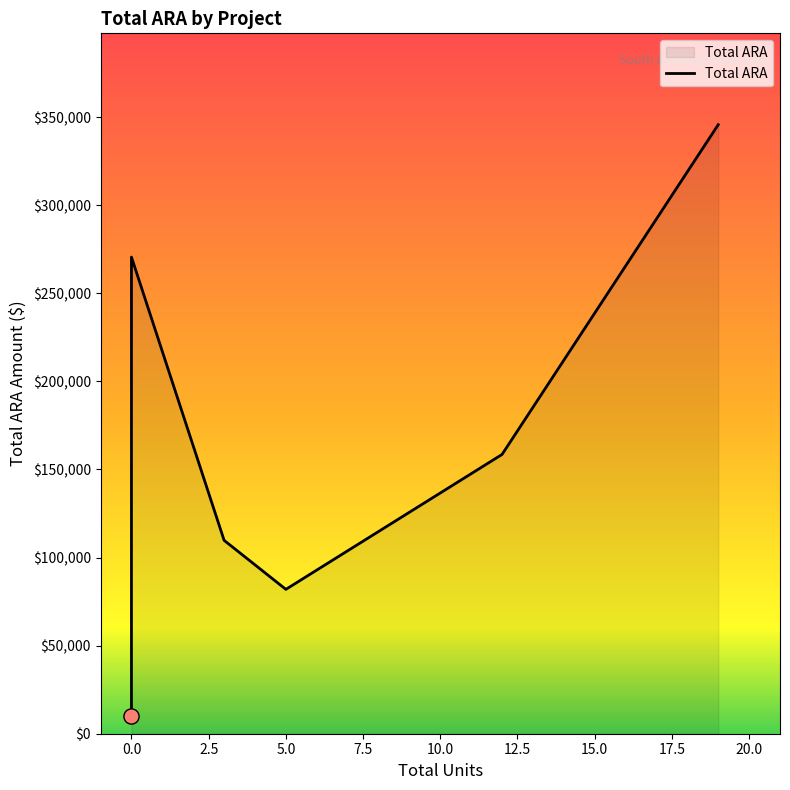

What is the change in value from −2.5 to 2.5?

+260519